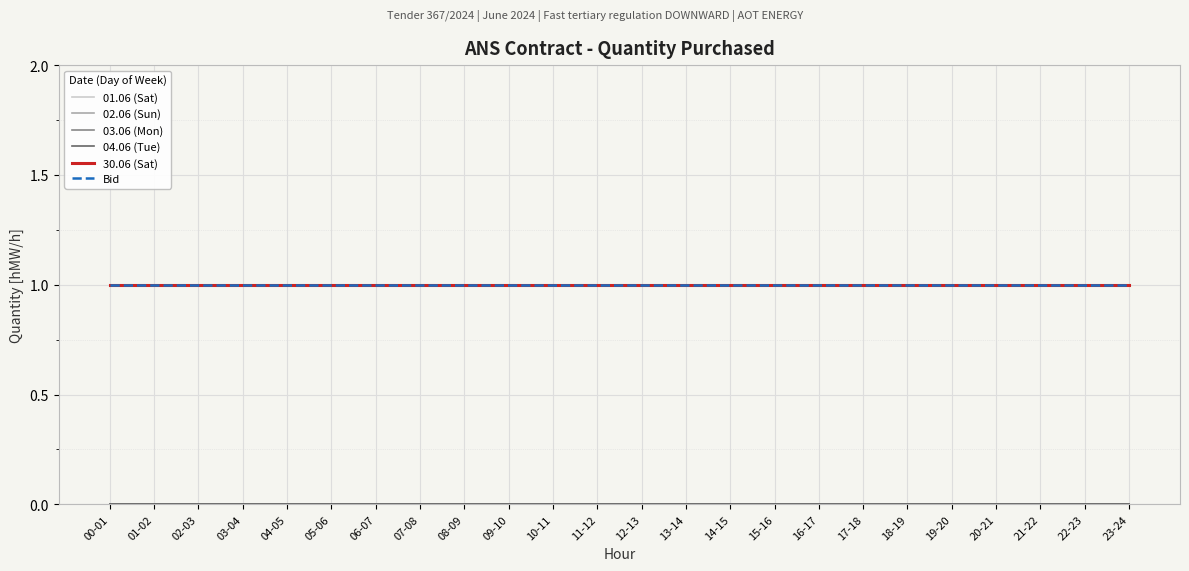

How many lines are shown in the chart?

6